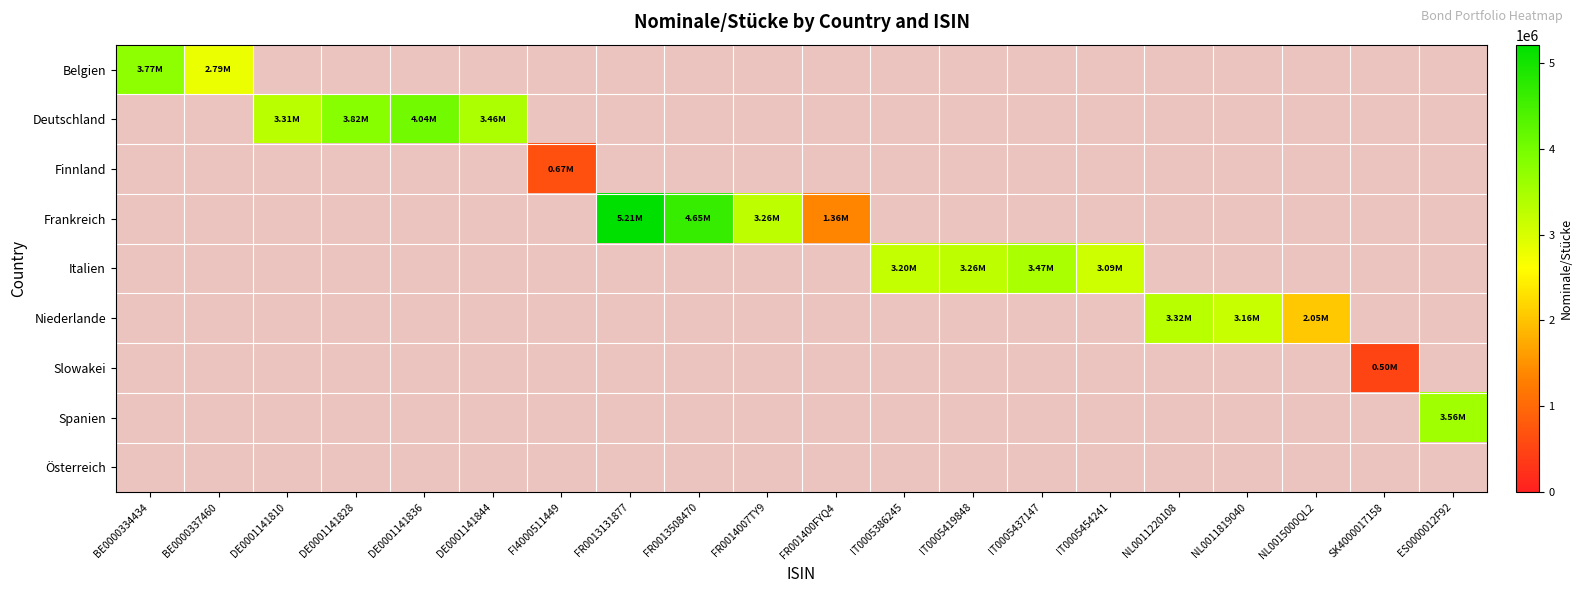

How many categories are shown in the chart?

20